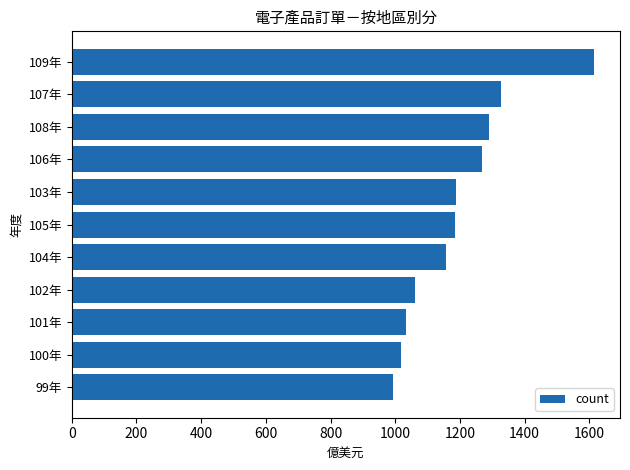

Read the value at 107年.

1328.5